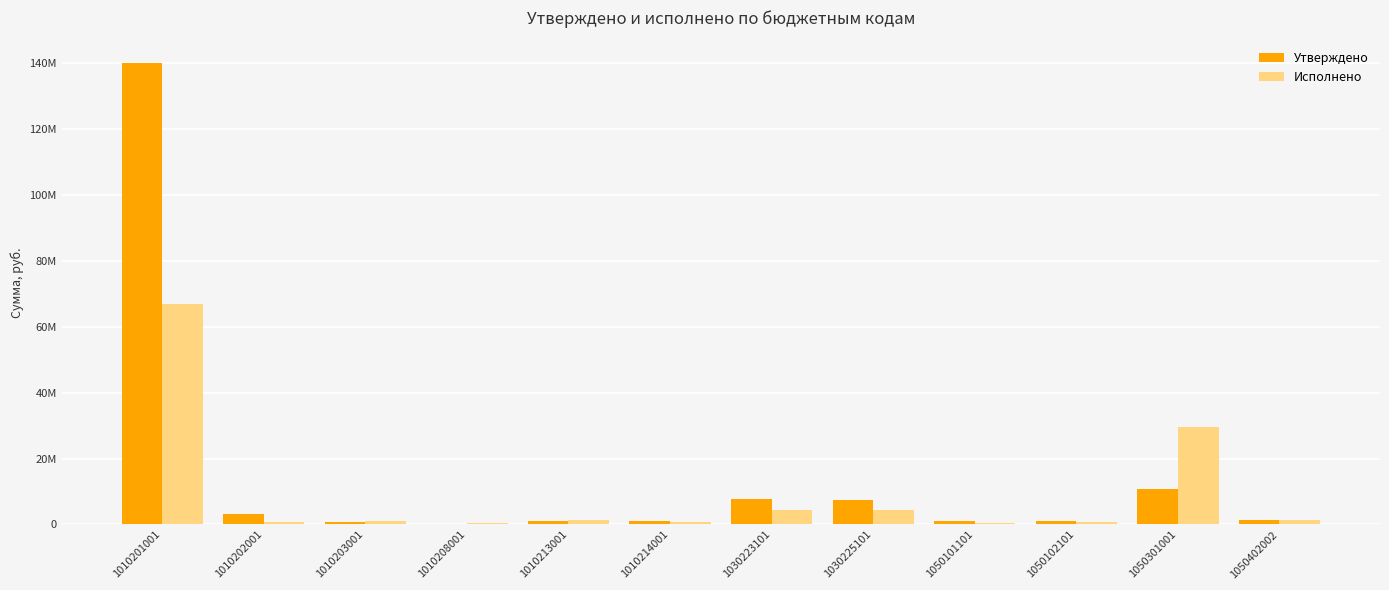

What are all the series names shown in the legend?

Утверждено, Исполнено